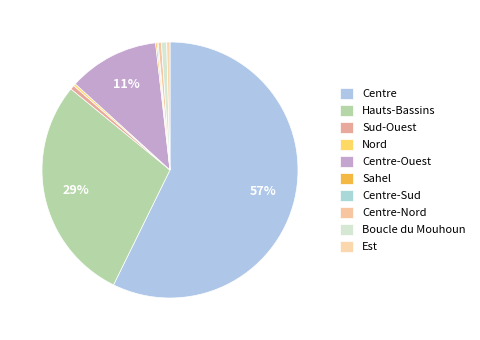

Combined, do Centre-Ouest and Boucle du Mouhoun account for over 50%?

No